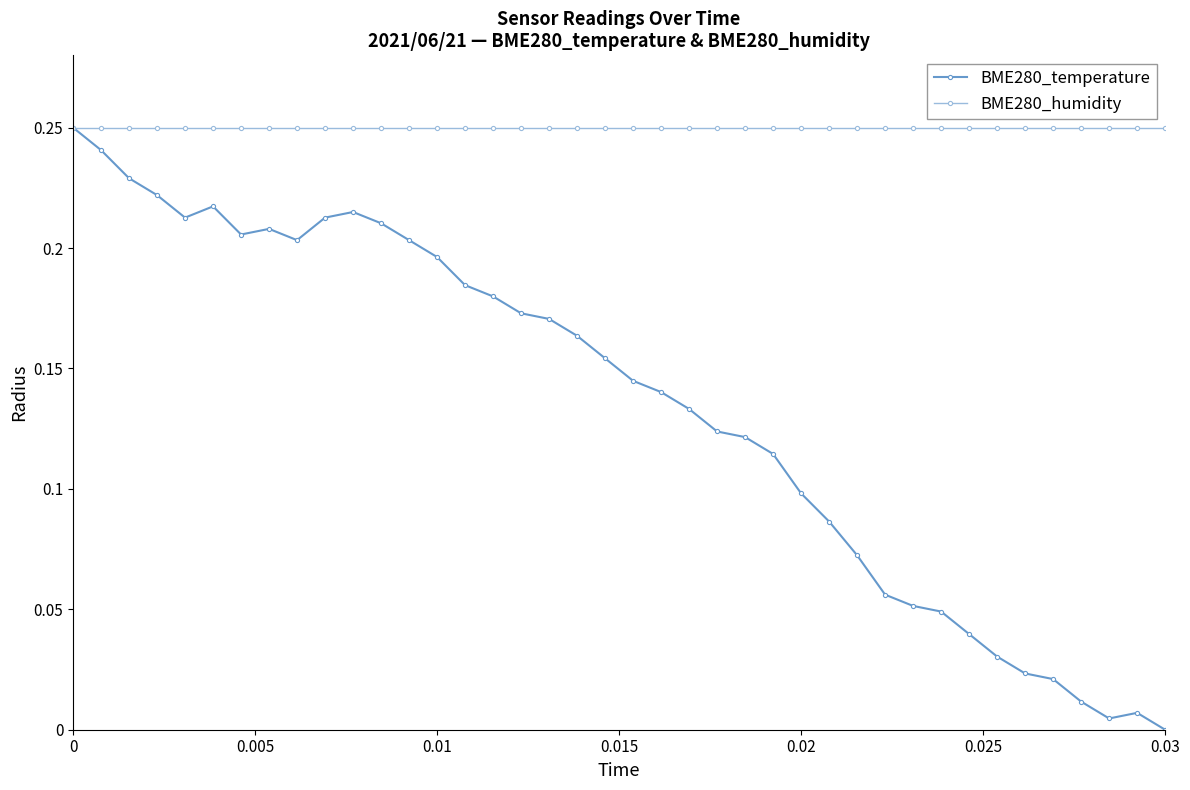

How many values in the BME280_temperature series exceed 0?

39